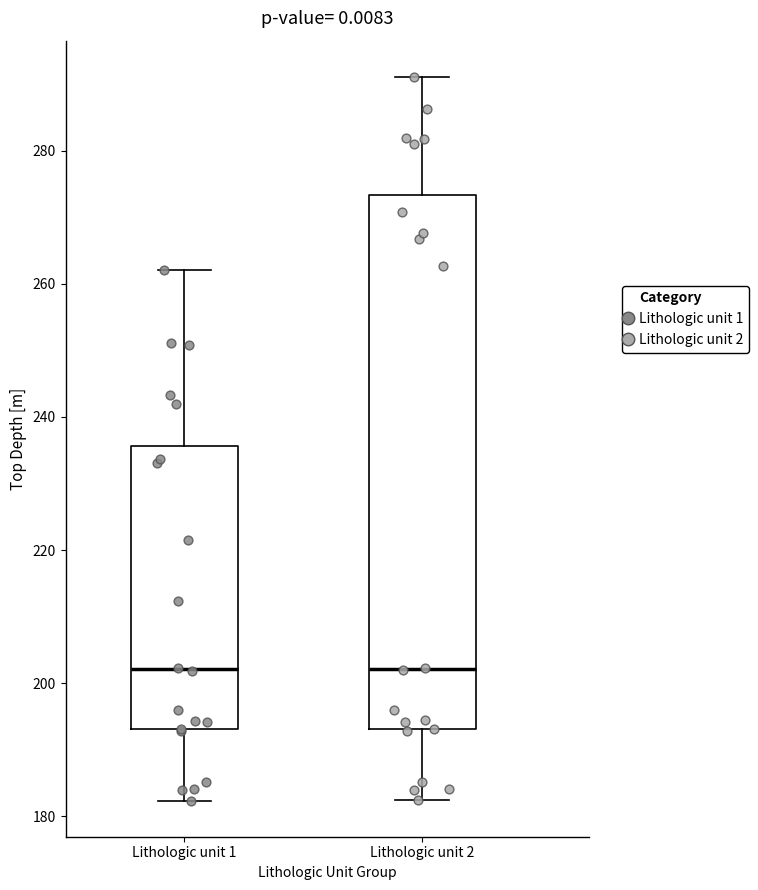

Where does the median line of the box for Lithologic unit 1 sit on the y-axis? The values are not printed on the chart, so give them approximately, as read against the axis.

202